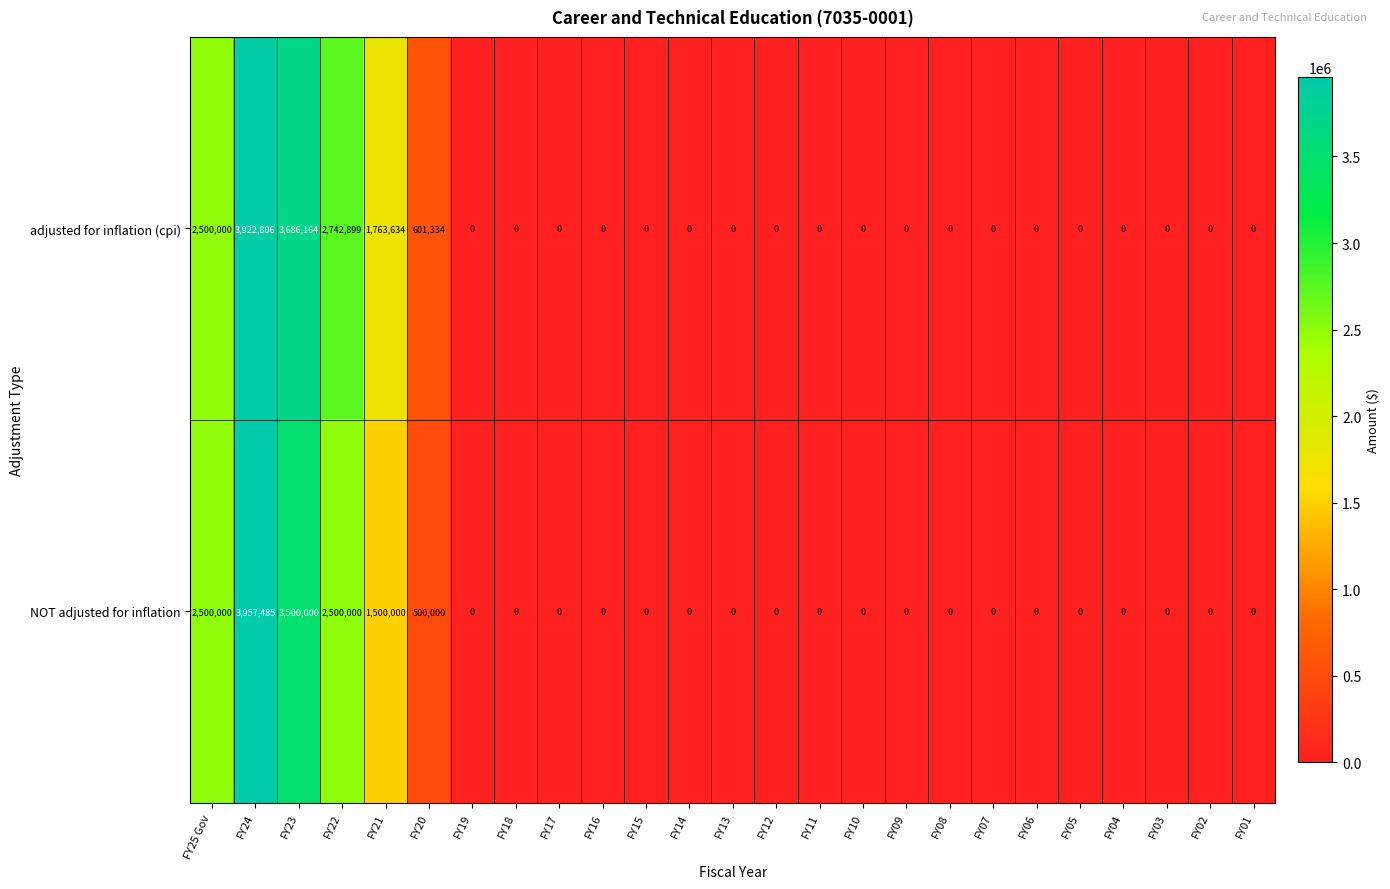

List the series in order of their overall mean, lowest first.

NOT adjusted for inflation, adjusted for inflation (cpi)